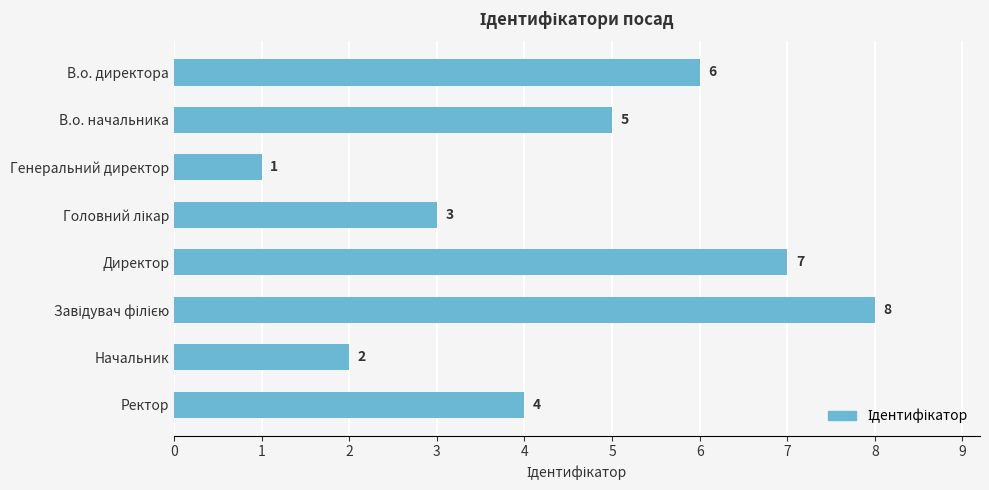

Is it true that the value at В.о. директора is 6?

True